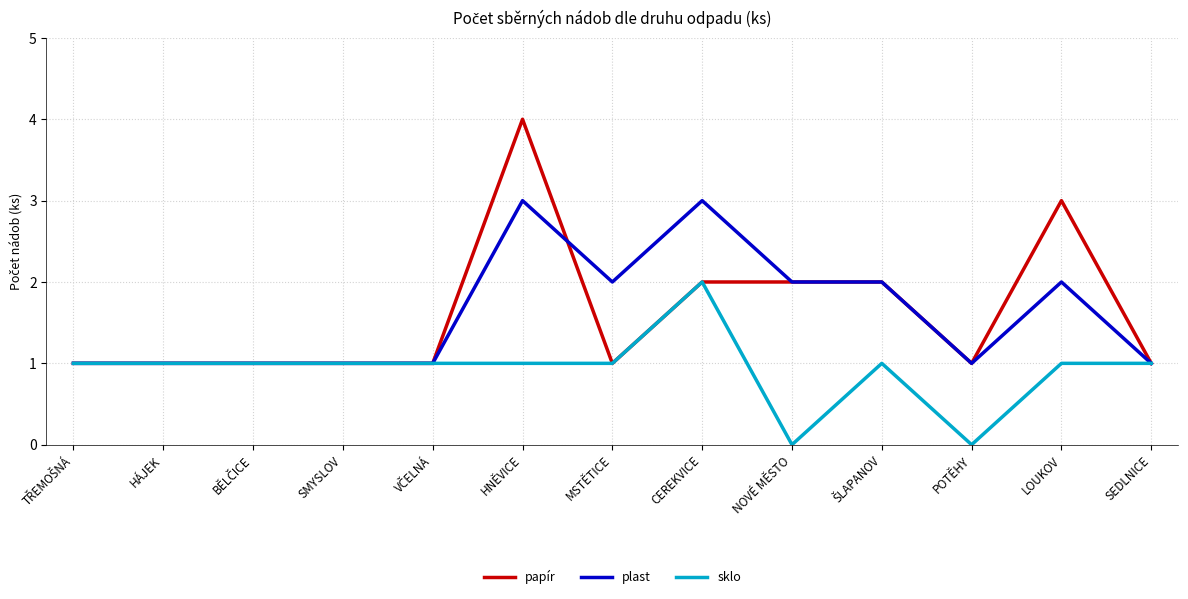

What are all the series names shown in the legend?

papír, plast, sklo